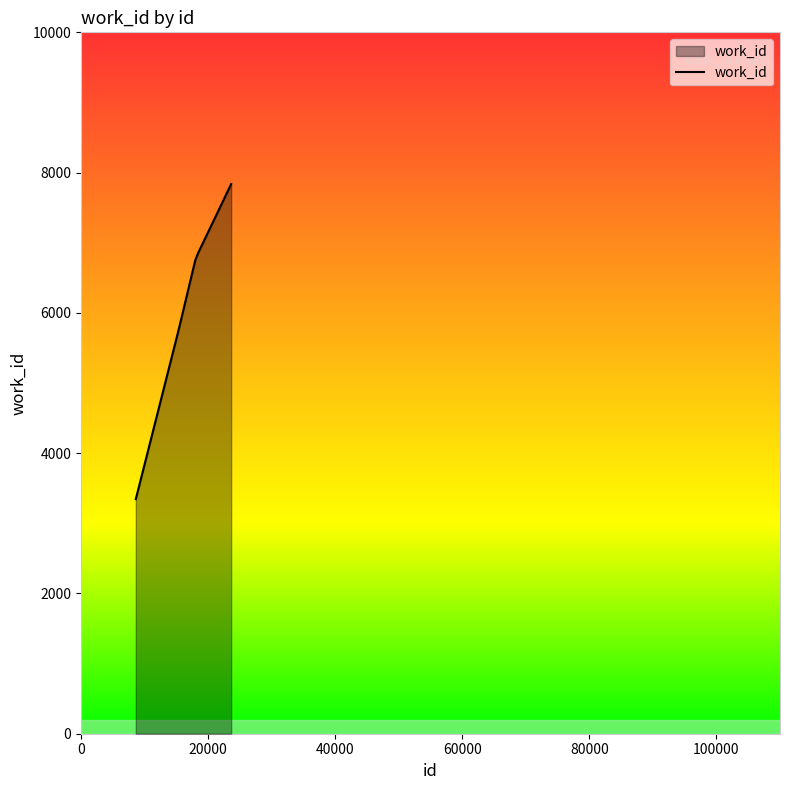

What is the maximum value shown in the chart?

7837